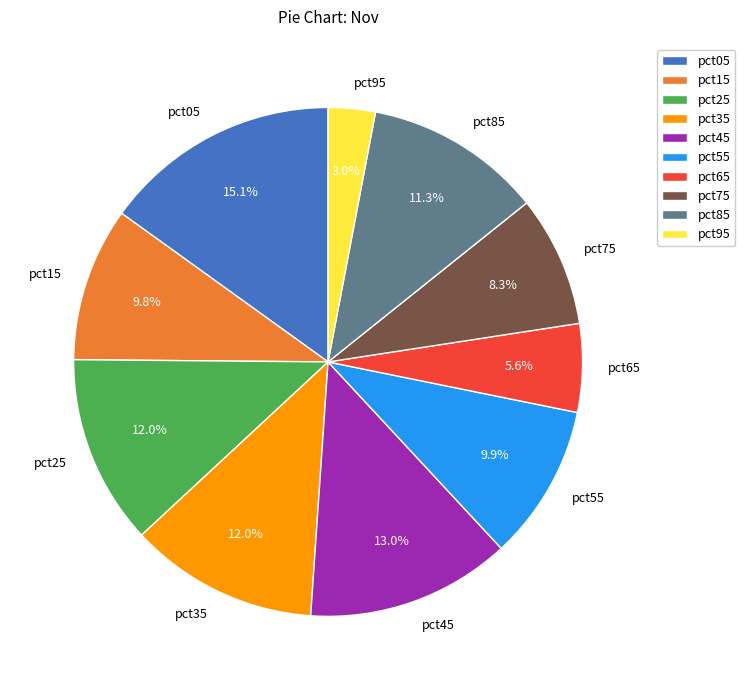

How many slices are in this pie chart?

10